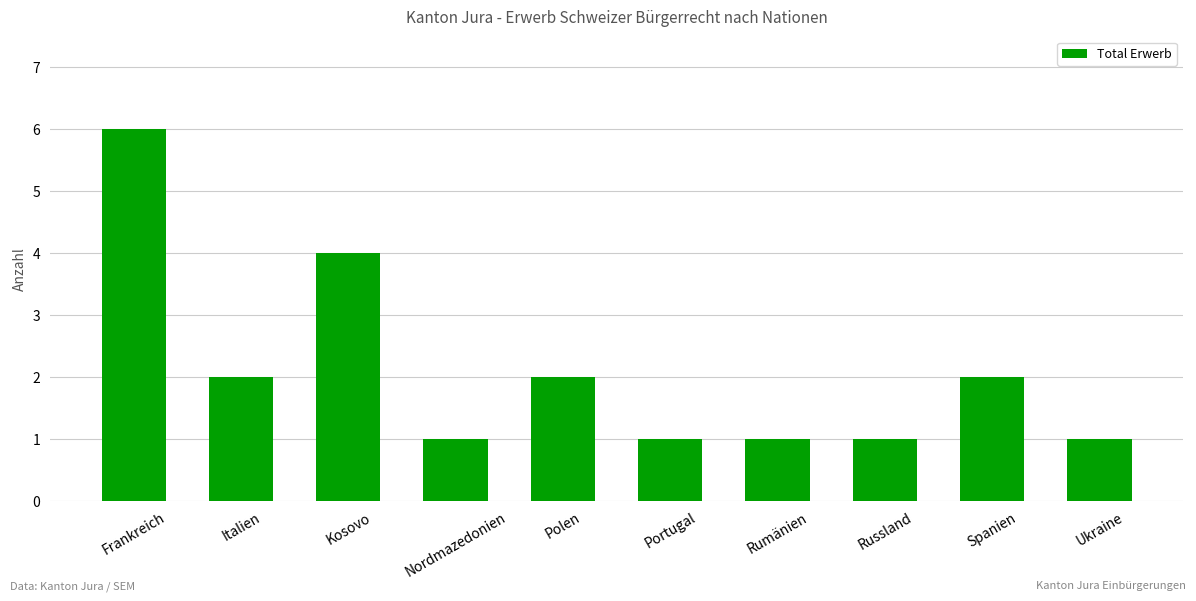

What is the ratio of the value at Frankreich to the value at Portugal?

6.0